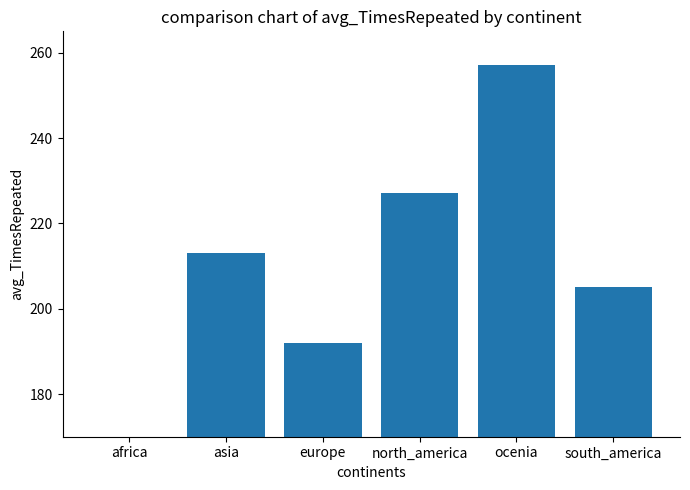

True or false: the data shows 48 at africa.

False